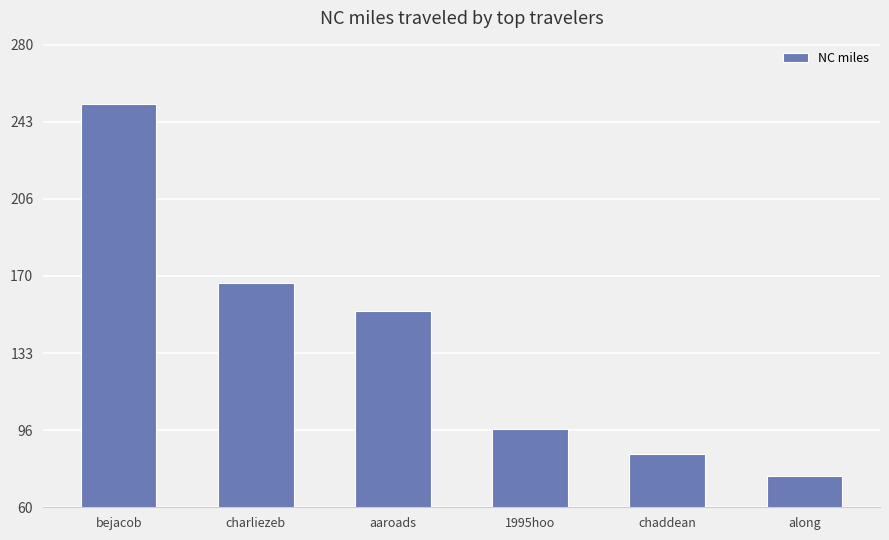

Reading left to right, list all the values displayed in this chart.

251.6	166.6	153.2	97.2	85.1	74.9